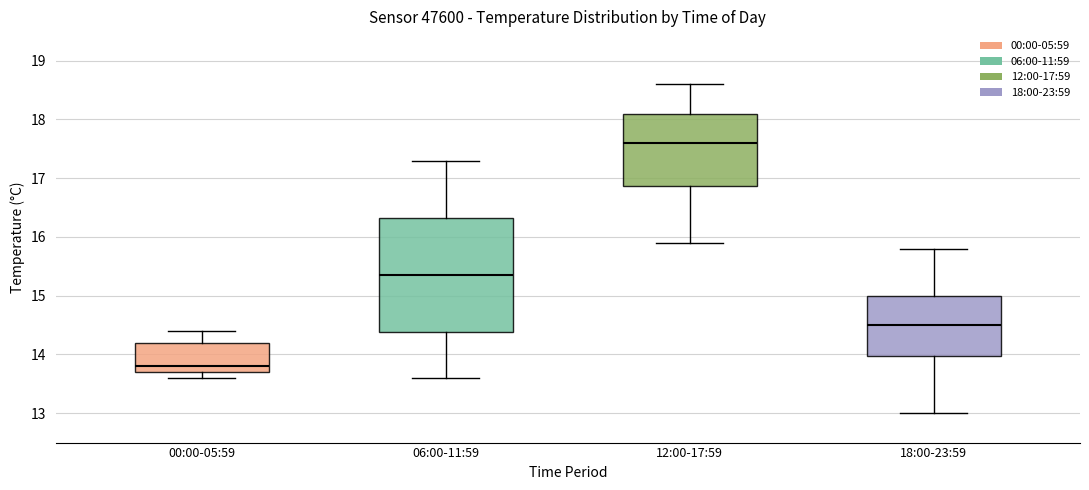

Reading left to right, transcribe this box plot: for each box, give where its median line is, the range the box spans, and where its two whiskers end, as read against the y-axis. The values are not printed on the chart, so give them approximately, as read against the axis.

00:00-05:59: median 13.8, box 13.7 to 14.2, whiskers 13.6 to 14.4
06:00-11:59: median 15.4, box 14.4 to 16.3, whiskers 13.6 to 17.3
12:00-17:59: median 17.6, box 16.9 to 18.1, whiskers 15.9 to 18.6
18:00-23:59: median 14.5, box 14.0 to 15.0, whiskers 13.0 to 15.8